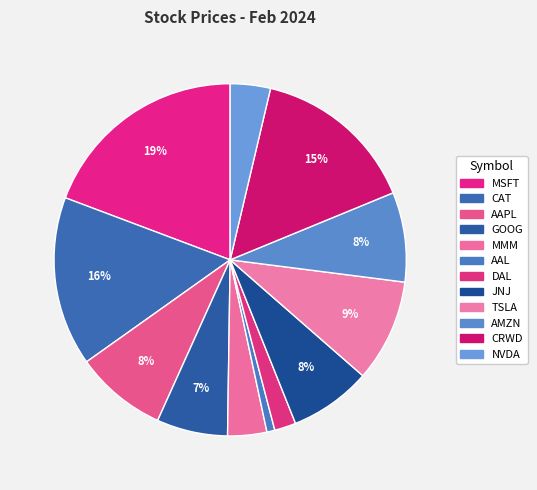

To the nearest percent, what is the difference between the largest and smallest slice percentages?

19%